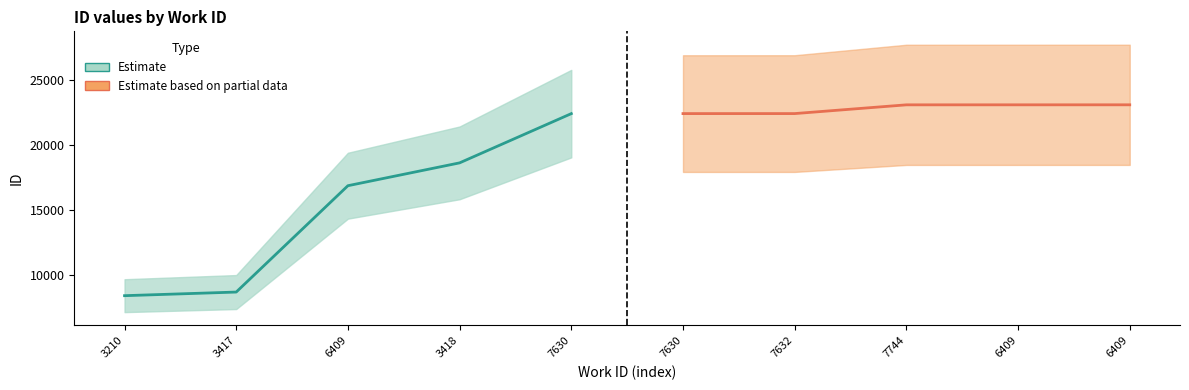

What is the minimum value for Estimate based on partial data?

22451